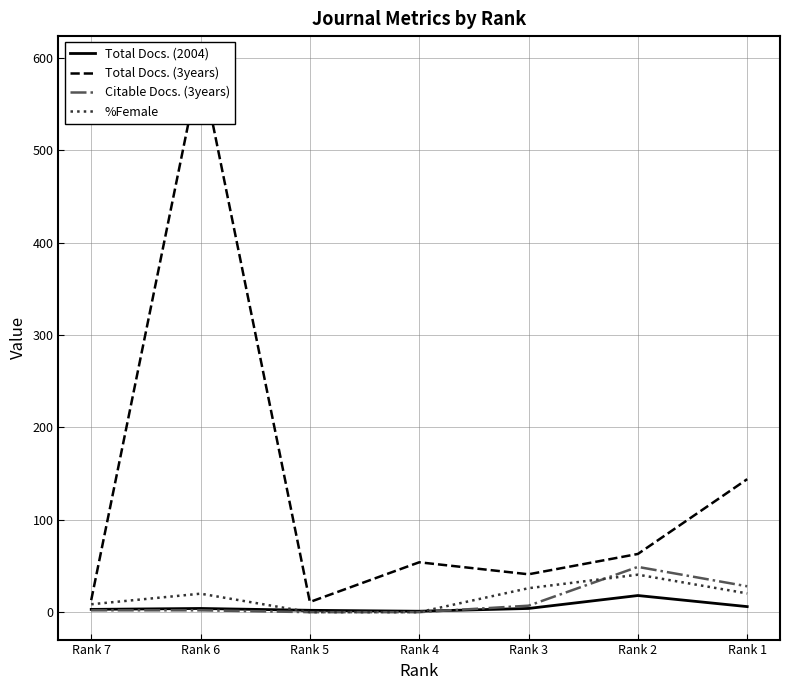

Is it true that Total Docs. (2004) equals 1.3 at Rank 5?

False